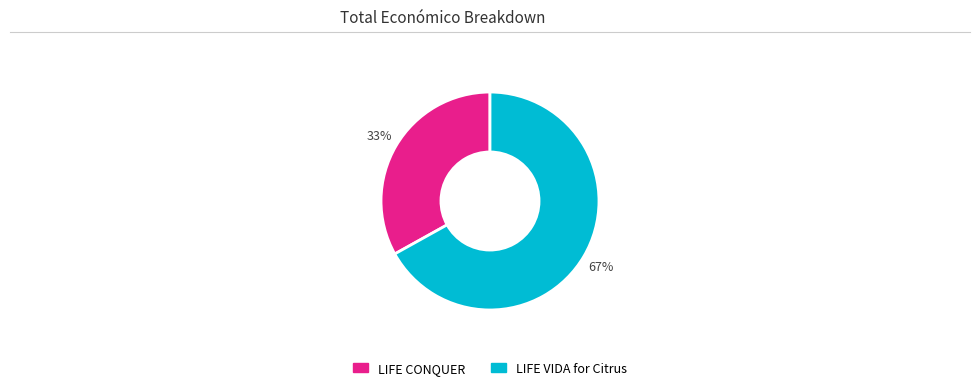

Is there a majority slice in this chart?

Yes